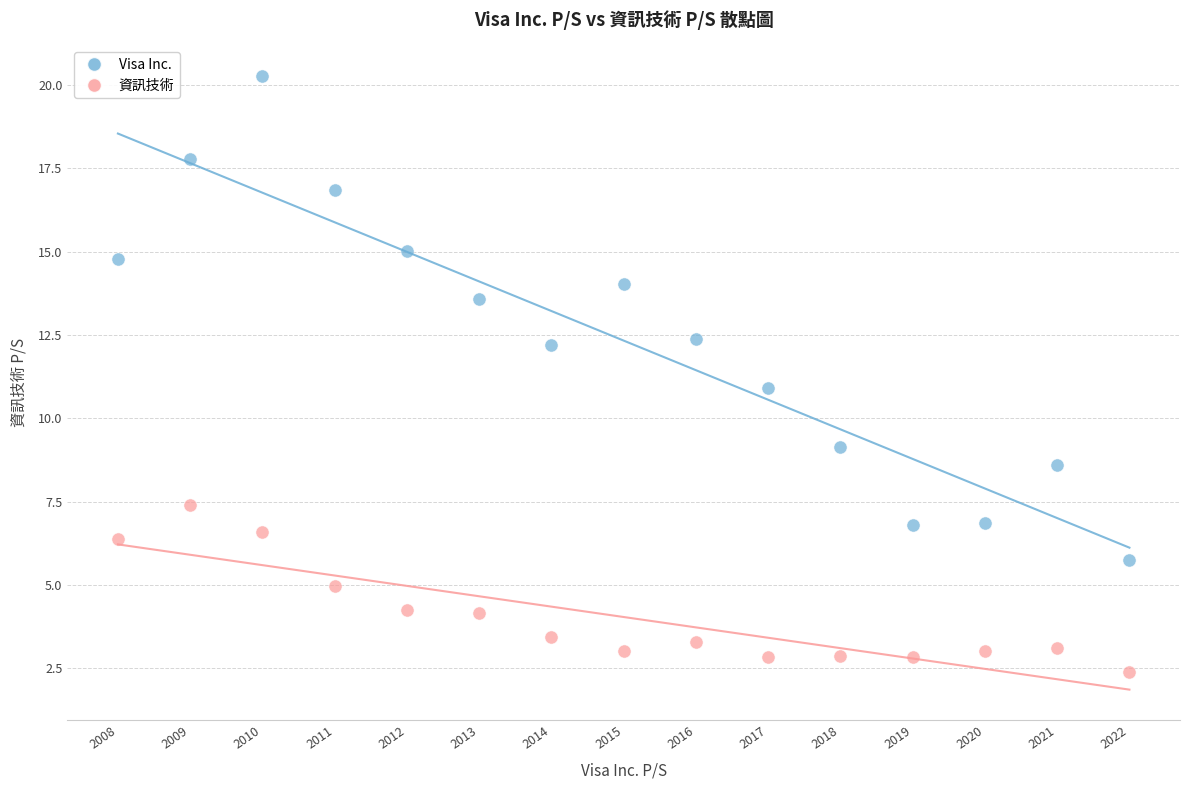

What are all the series names shown in the legend?

Visa Inc., 資訊技術